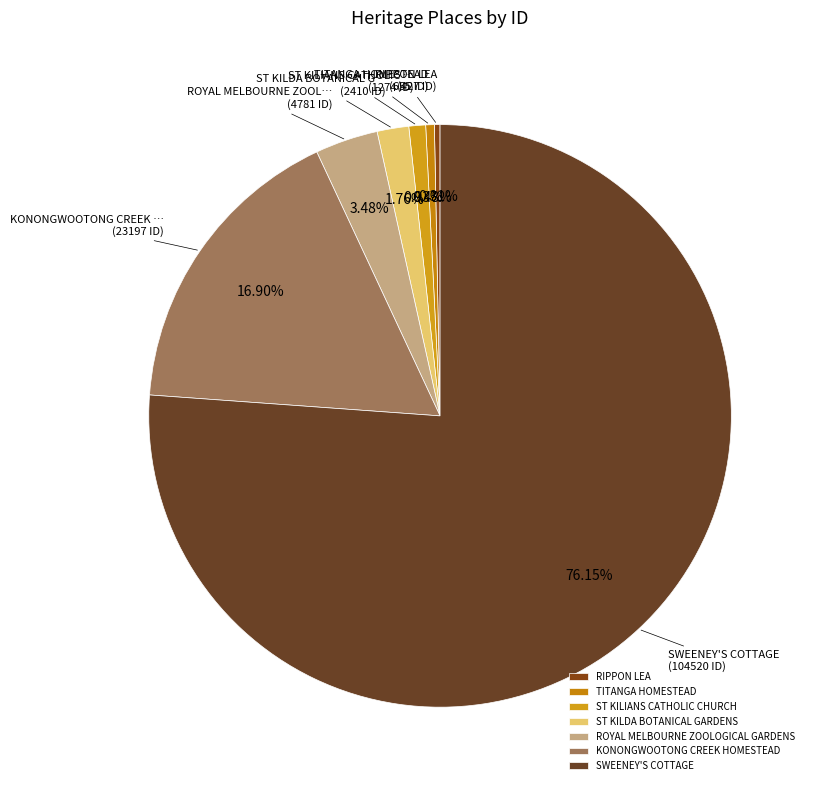

Between KONONGWOOTONG CREEK HOMESTEAD and SWEENEY'S COTTAGE, which is larger?

SWEENEY'S COTTAGE